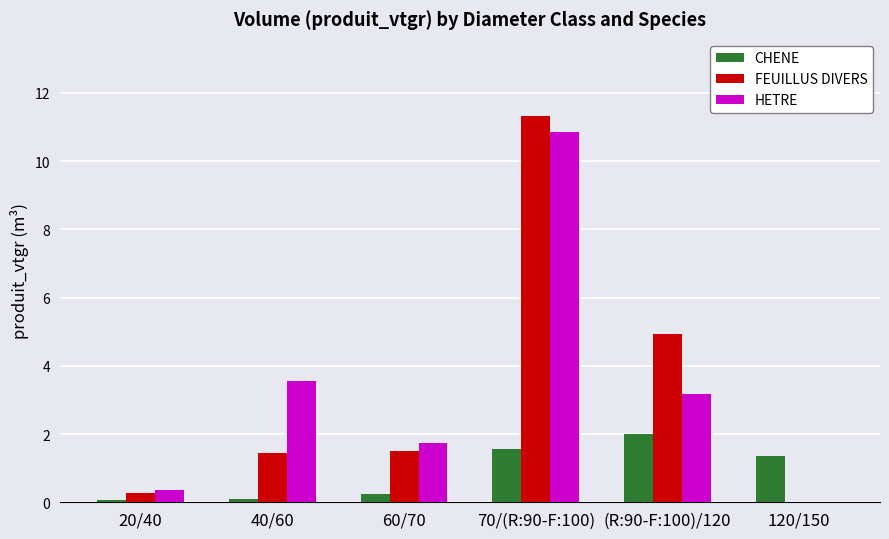

At which label does FEUILLUS DIVERS first exceed 1?

40/60